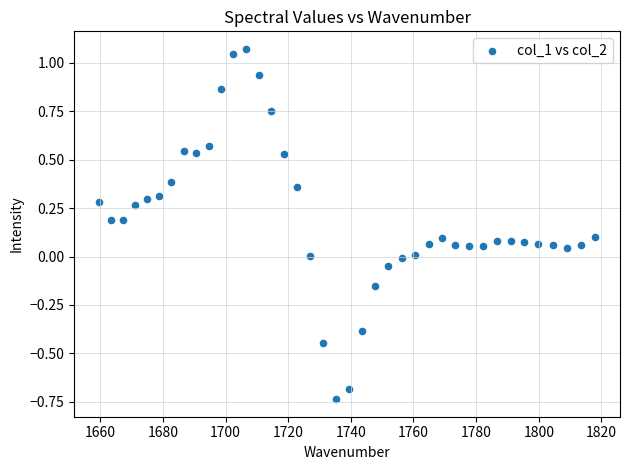

What is the range of Y values (max minus min)?

1.8